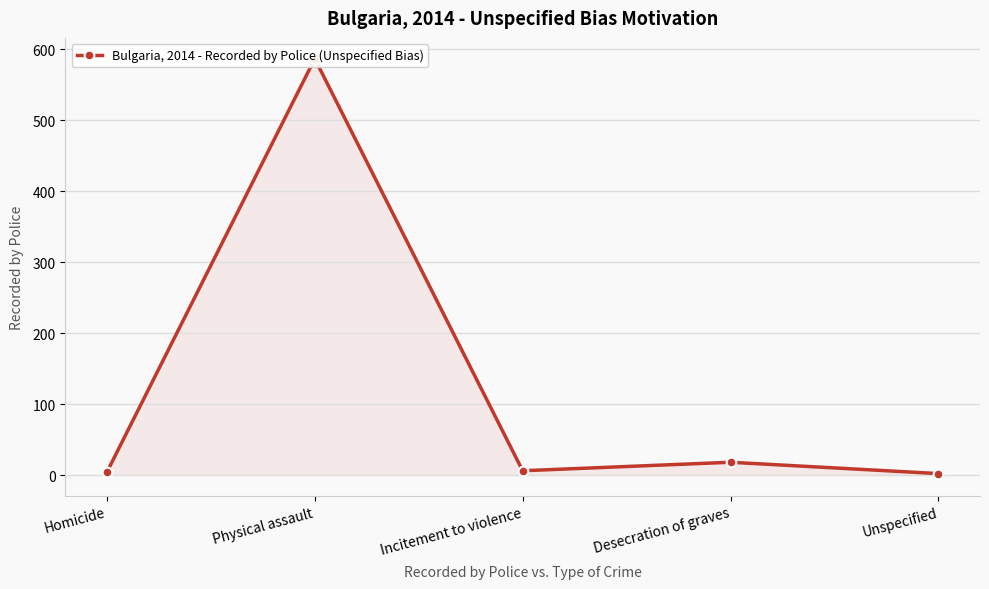

How many interior local valleys (lower than both neighbors) does the data have?

1